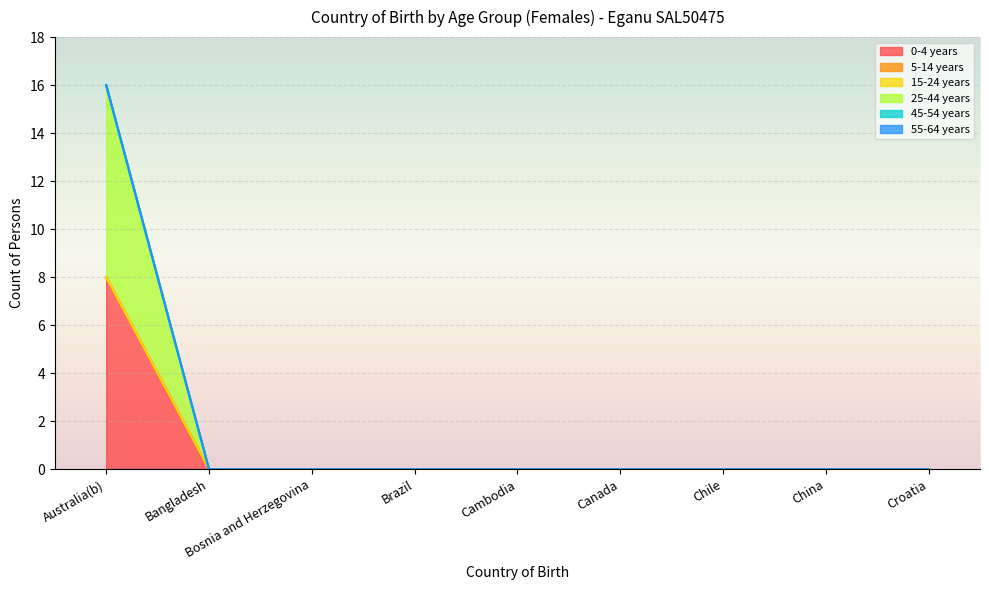

At which label is 15-24 years closest to 0?

Australia(b)